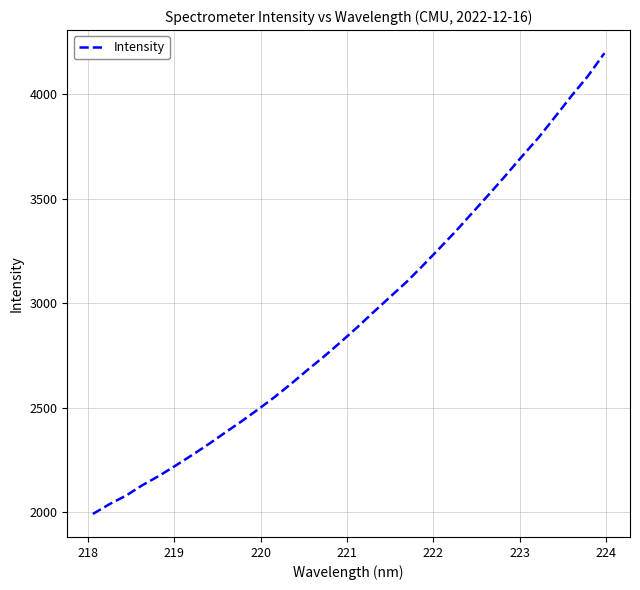

What is the difference between the maximum and second lowest values?

2159.9